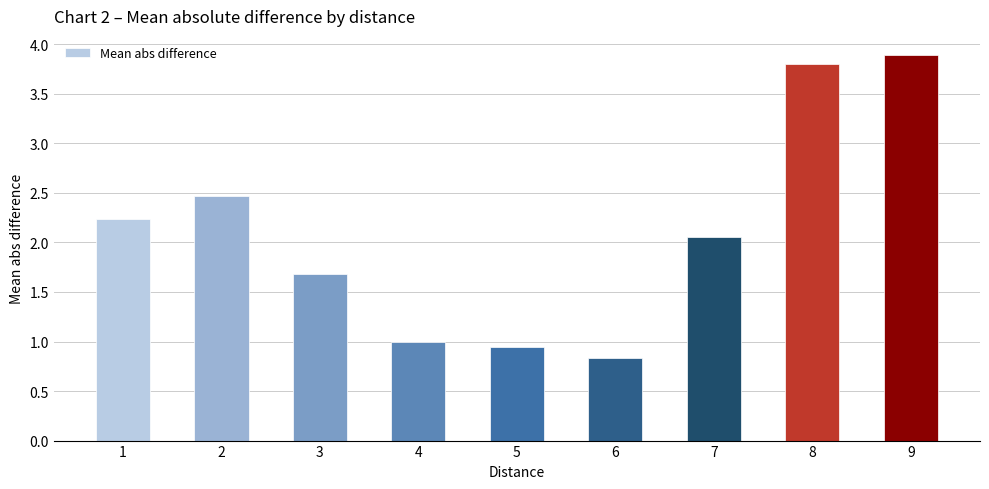

At which label is the value closest to 2?

7